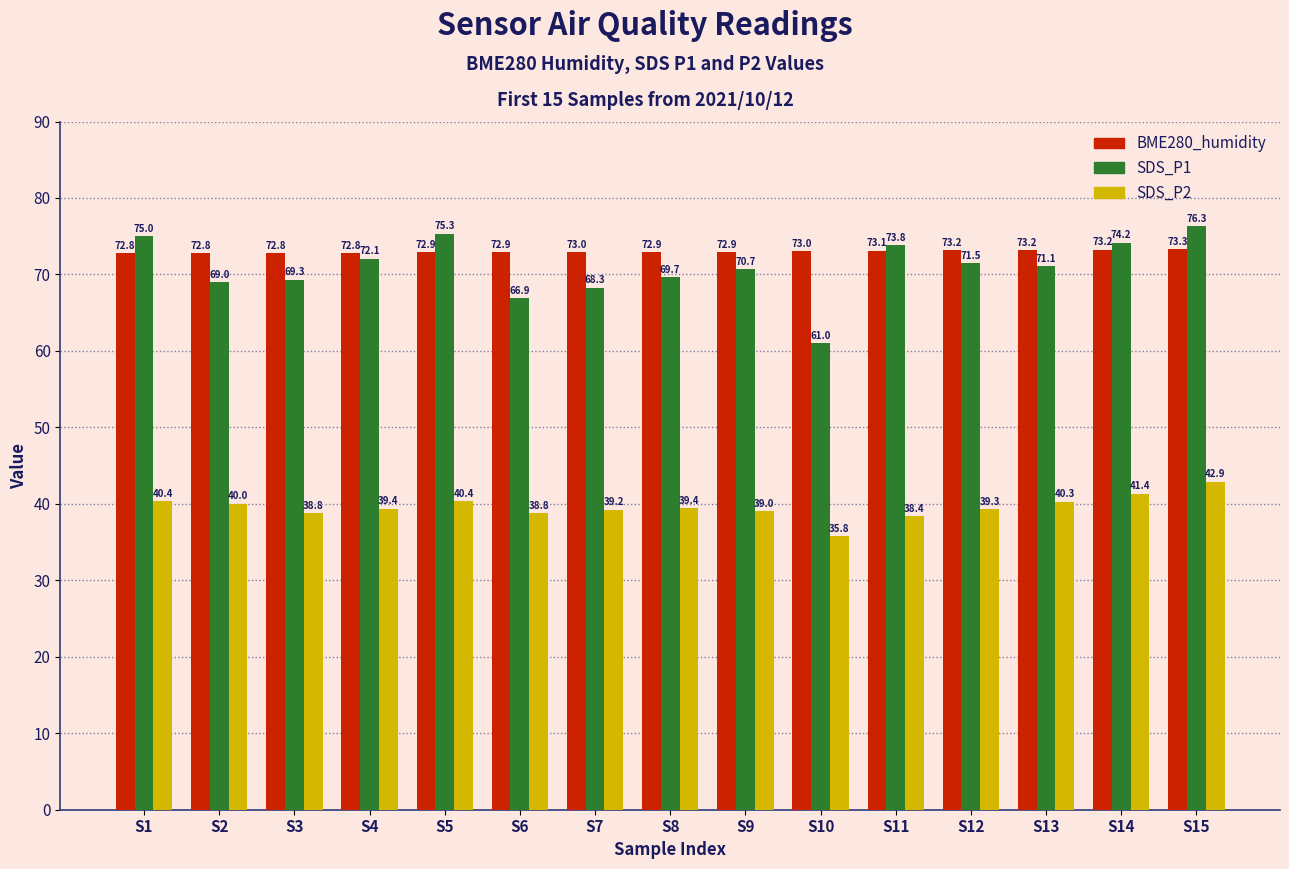

Read the BME280_humidity value at S13.

73.2